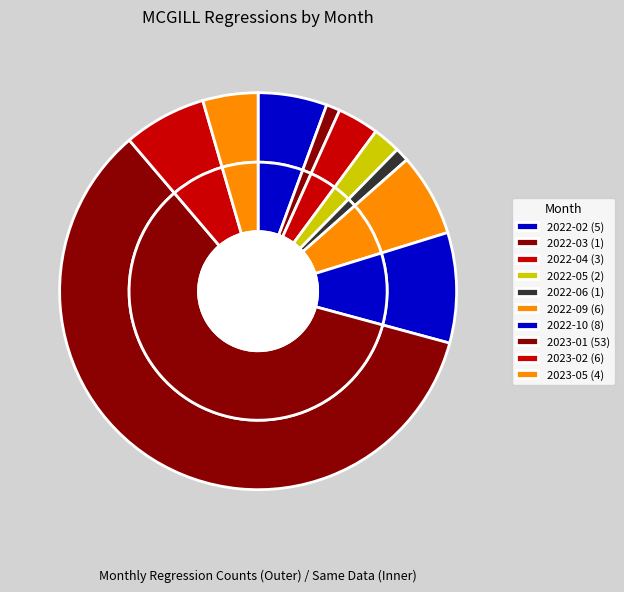

Count the number of slices in the pie.

10